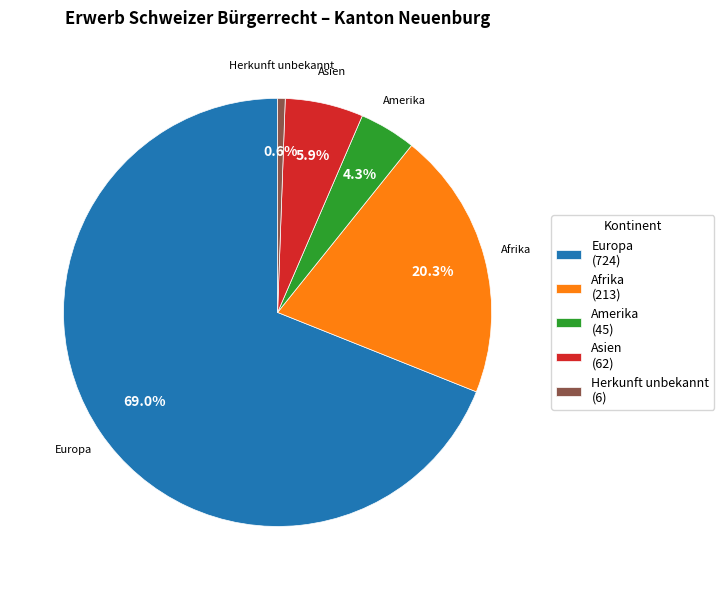

What percentage do Herkunft unbekannt (6) and Amerika (45) together represent?

4.9%